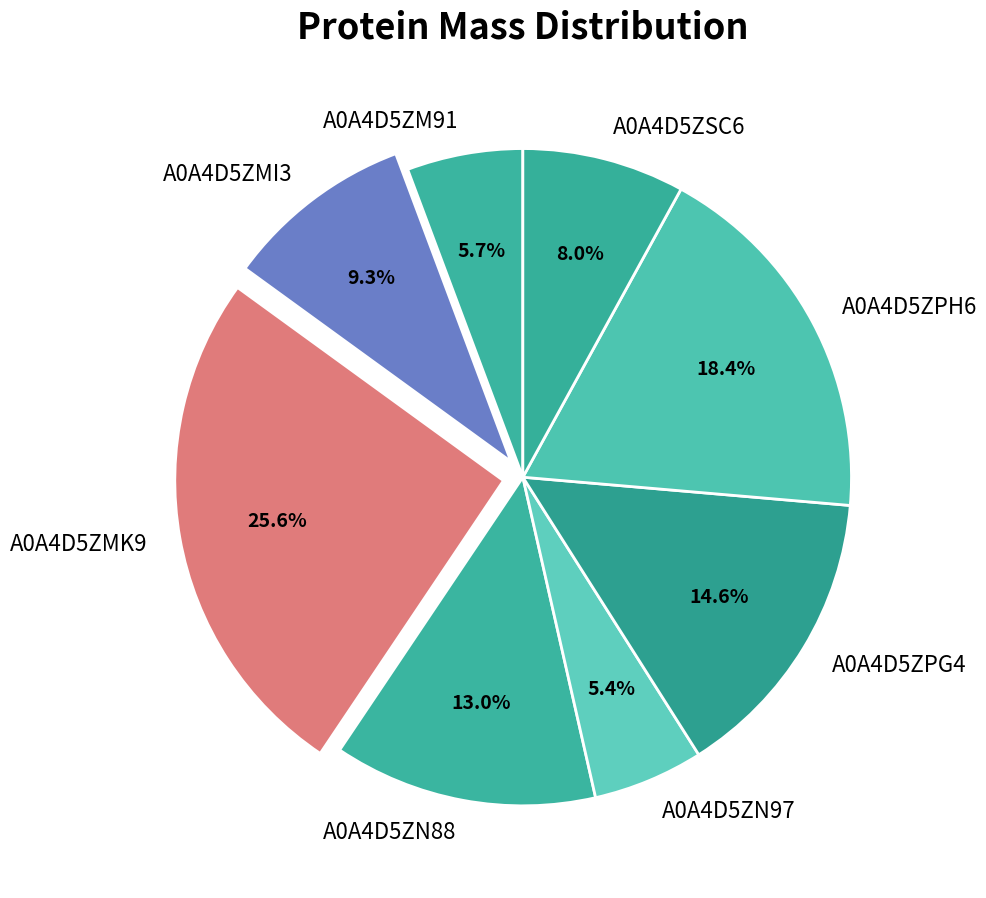

Is the sum of A0A4D5ZMI3 and A0A4D5ZPH6 greater than half?

No